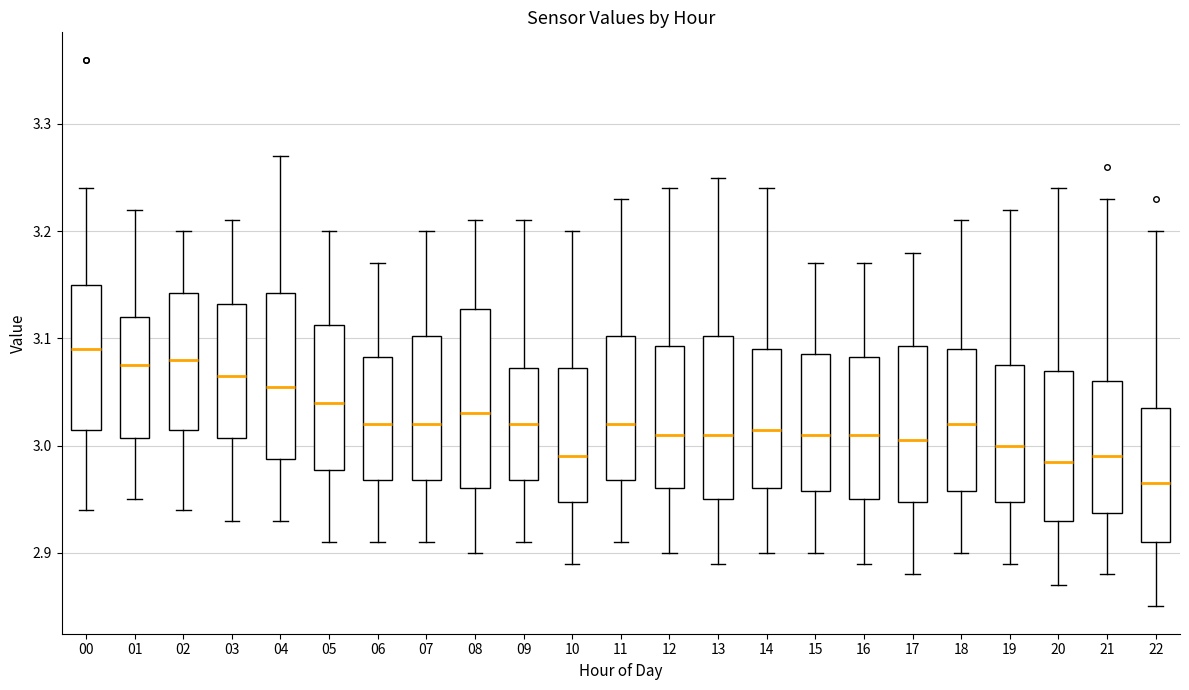

Reading left to right, transcribe this box plot: for each box, give where its median line is, the range the box spans, and where its two whiskers end, as read against the y-axis. The values are not printed on the chart, so give them approximately, as read against the axis.

00: median 3.09, box 3.02 to 3.15, whiskers 2.94 to 3.24
01: median 3.08, box 3.01 to 3.12, whiskers 2.95 to 3.22
02: median 3.08, box 3.02 to 3.14, whiskers 2.94 to 3.20
03: median 3.07, box 3.01 to 3.13, whiskers 2.93 to 3.21
04: median 3.06, box 2.99 to 3.14, whiskers 2.93 to 3.27
05: median 3.04, box 2.98 to 3.11, whiskers 2.91 to 3.20
06: median 3.02, box 2.97 to 3.08, whiskers 2.91 to 3.17
07: median 3.02, box 2.97 to 3.10, whiskers 2.91 to 3.20
08: median 3.03, box 2.96 to 3.13, whiskers 2.90 to 3.21
09: median 3.02, box 2.97 to 3.07, whiskers 2.91 to 3.21
10: median 2.99, box 2.95 to 3.07, whiskers 2.89 to 3.20
11: median 3.02, box 2.97 to 3.10, whiskers 2.91 to 3.23
12: median 3.01, box 2.96 to 3.09, whiskers 2.90 to 3.24
13: median 3.01, box 2.95 to 3.10, whiskers 2.89 to 3.25
14: median 3.02, box 2.96 to 3.09, whiskers 2.90 to 3.24
15: median 3.01, box 2.96 to 3.09, whiskers 2.90 to 3.17
16: median 3.01, box 2.95 to 3.08, whiskers 2.89 to 3.17
17: median 3.01, box 2.95 to 3.09, whiskers 2.88 to 3.18
18: median 3.02, box 2.96 to 3.09, whiskers 2.90 to 3.21
19: median 3.00, box 2.95 to 3.08, whiskers 2.89 to 3.22
20: median 2.99, box 2.93 to 3.07, whiskers 2.87 to 3.24
21: median 2.99, box 2.94 to 3.06, whiskers 2.88 to 3.23
22: median 2.97, box 2.91 to 3.04, whiskers 2.85 to 3.20